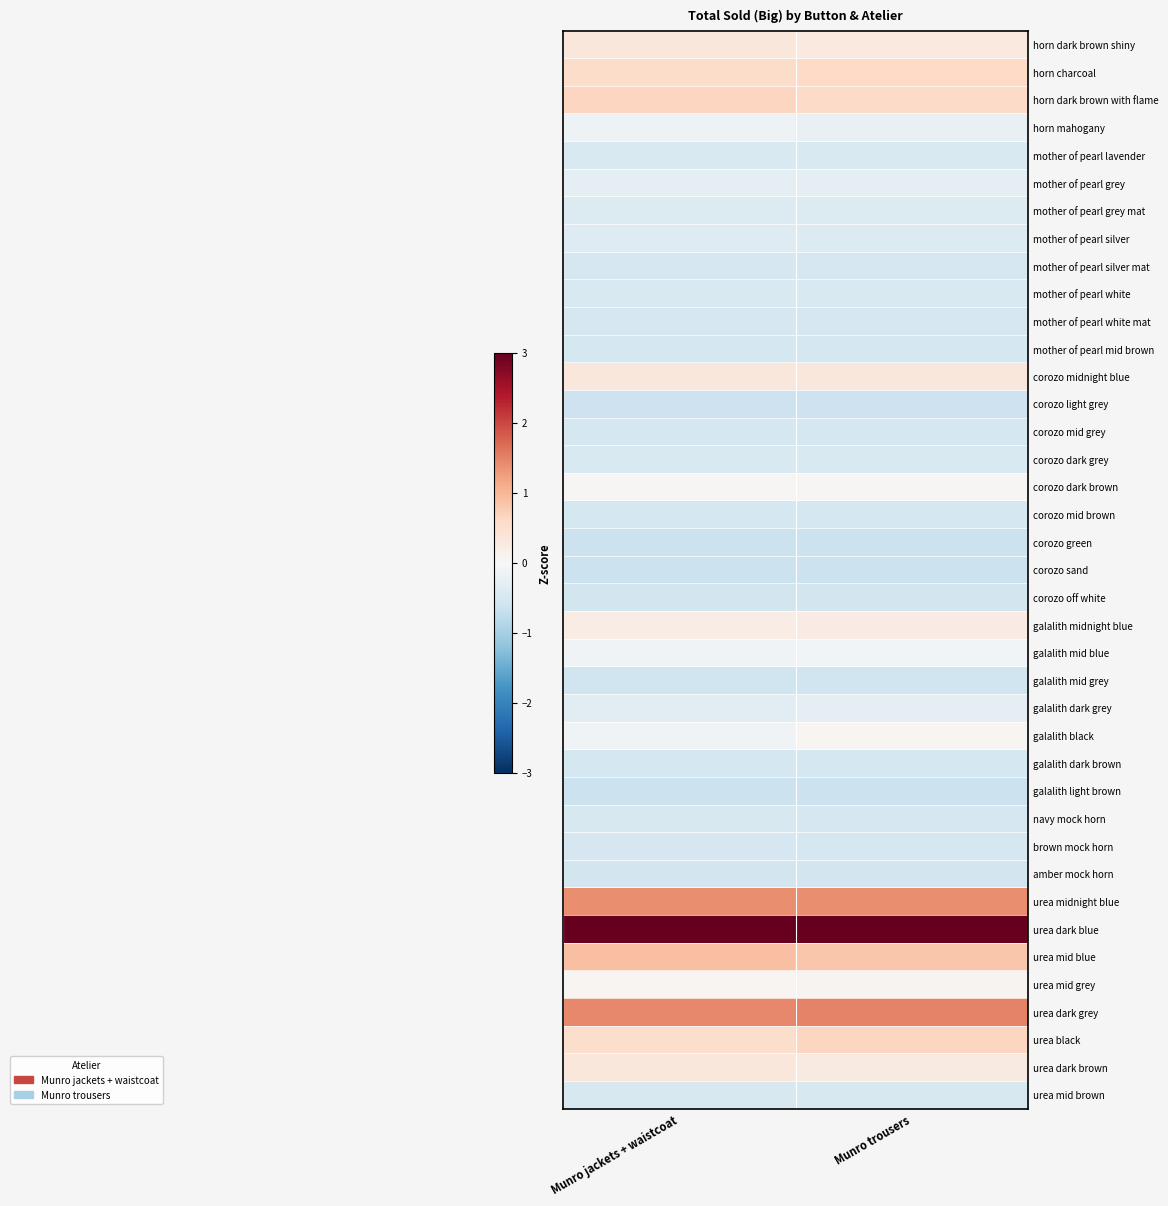

Reading right to left, extract all data points from this chart.

horn dark brown shiny: Munro trousers=0.3	Munro jackets + waistcoat=0.3
horn charcoal: Munro trousers=0.6	Munro jackets + waistcoat=0.5
horn dark brown with flame: Munro trousers=0.6	Munro jackets + waistcoat=0.6
horn mahogany: Munro trousers=-0.2	Munro jackets + waistcoat=-0.2
mother of pearl lavender: Munro trousers=-0.5	Munro jackets + waistcoat=-0.5
mother of pearl grey: Munro trousers=-0.3	Munro jackets + waistcoat=-0.3
mother of pearl grey mat: Munro trousers=-0.4	Munro jackets + waistcoat=-0.4
mother of pearl silver: Munro trousers=-0.4	Munro jackets + waistcoat=-0.4
mother of pearl silver mat: Munro trousers=-0.5	Munro jackets + waistcoat=-0.5
mother of pearl white: Munro trousers=-0.4	Munro jackets + waistcoat=-0.5
mother of pearl white mat: Munro trousers=-0.5	Munro jackets + waistcoat=-0.5
mother of pearl mid brown: Munro trousers=-0.5	Munro jackets + waistcoat=-0.5
corozo midnight blue: Munro trousers=0.3	Munro jackets + waistcoat=0.3
corozo light grey: Munro trousers=-0.6	Munro jackets + waistcoat=-0.6
corozo mid grey: Munro trousers=-0.5	Munro jackets + waistcoat=-0.5
corozo dark grey: Munro trousers=-0.5	Munro jackets + waistcoat=-0.5
corozo dark brown: Munro trousers=0.0	Munro jackets + waistcoat=0.0
corozo mid brown: Munro trousers=-0.5	Munro jackets + waistcoat=-0.5
corozo green: Munro trousers=-0.7	Munro jackets + waistcoat=-0.7
corozo sand: Munro trousers=-0.6	Munro jackets + waistcoat=-0.6
corozo off white: Munro trousers=-0.6	Munro jackets + waistcoat=-0.6
galalith midnight blue: Munro trousers=0.2	Munro jackets + waistcoat=0.2
galalith mid blue: Munro trousers=-0.1	Munro jackets + waistcoat=-0.1
galalith mid grey: Munro trousers=-0.6	Munro jackets + waistcoat=-0.6
galalith dark grey: Munro trousers=-0.3	Munro jackets + waistcoat=-0.3
galalith black: Munro trousers=0.1	Munro jackets + waistcoat=-0.1
galalith dark brown: Munro trousers=-0.5	Munro jackets + waistcoat=-0.5
galalith light brown: Munro trousers=-0.6	Munro jackets + waistcoat=-0.6
navy mock horn: Munro trousers=-0.5	Munro jackets + waistcoat=-0.5
brown mock horn: Munro trousers=-0.5	Munro jackets + waistcoat=-0.5
amber mock horn: Munro trousers=-0.6	Munro jackets + waistcoat=-0.5
urea midnight blue: Munro trousers=1.4	Munro jackets + waistcoat=1.4
urea dark blue: Munro trousers=5.1	Munro jackets + waistcoat=5.2
urea mid blue: Munro trousers=0.8	Munro jackets + waistcoat=0.9
urea mid grey: Munro trousers=0.1	Munro jackets + waistcoat=0.1
urea dark grey: Munro trousers=1.5	Munro jackets + waistcoat=1.4
urea black: Munro trousers=0.6	Munro jackets + waistcoat=0.5
urea dark brown: Munro trousers=0.3	Munro jackets + waistcoat=0.3
urea mid brown: Munro trousers=-0.5	Munro jackets + waistcoat=-0.5